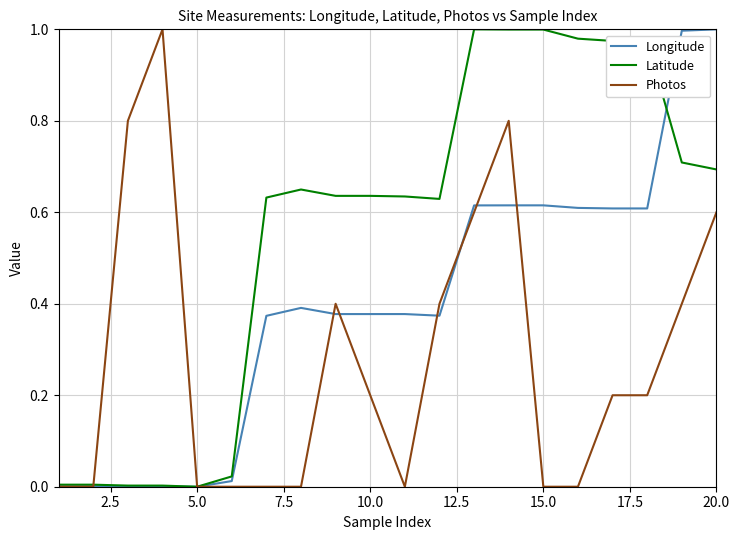

Which series has the largest total across all categories?

Latitude